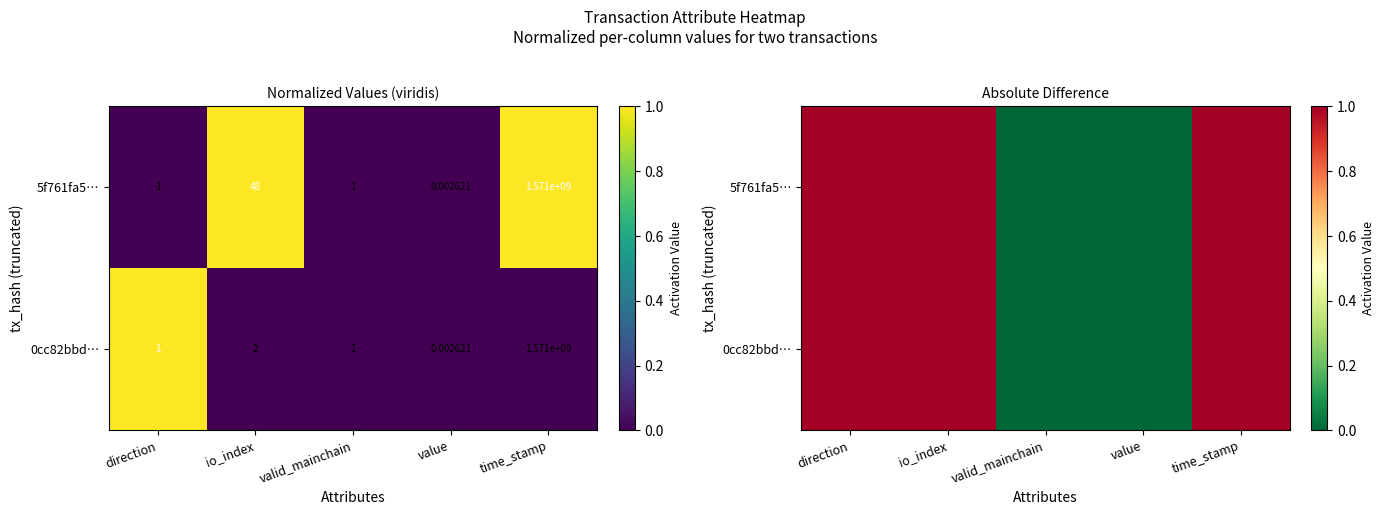

The 5f761fa5… series shows 0 at valid_mainchain. True or false?

True